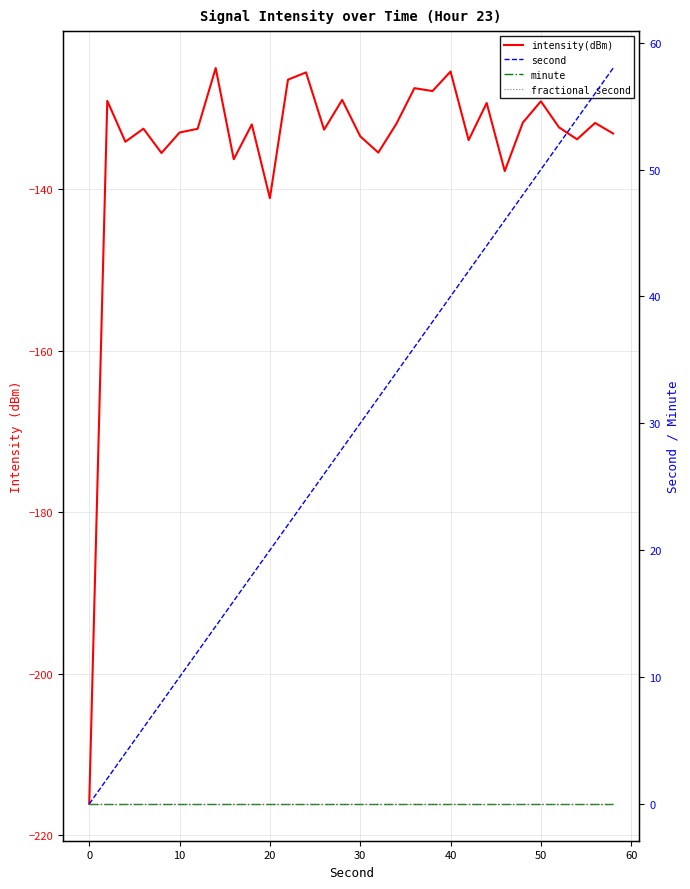

True or false: minute has more than 1 points higher than both neighbors.

False